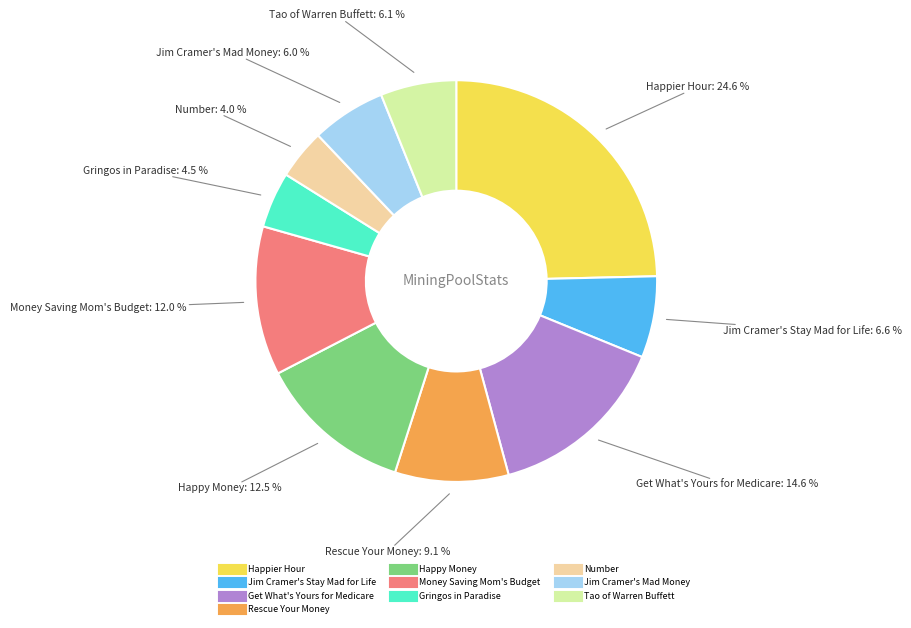

Combined, what portion of the pie is Get What's Yours for Medicare and Money Saving Mom's Budget?

26.6%